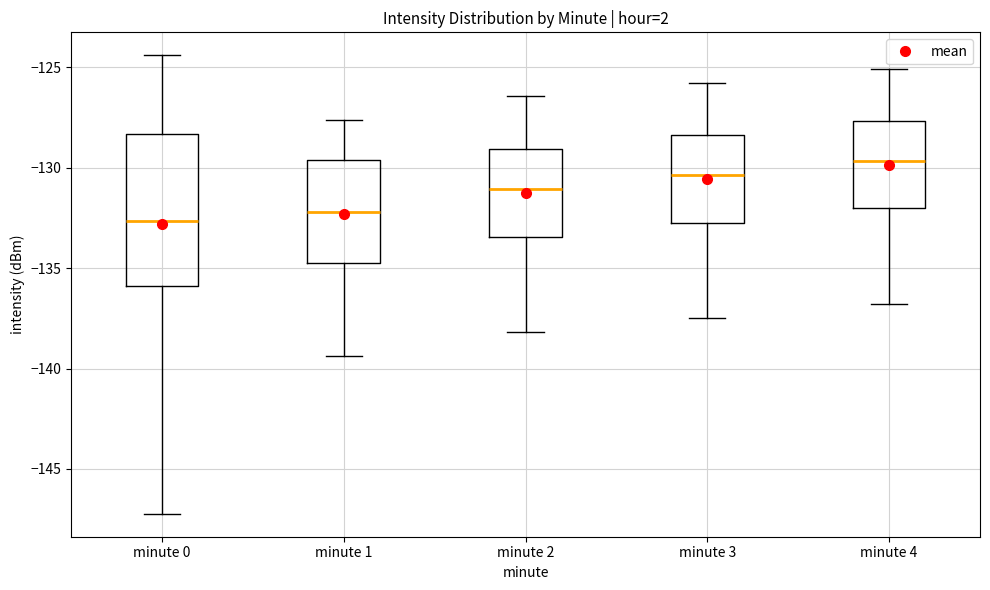

Reading left to right, transcribe this box plot: for each box, give where its median line is, the range the box spans, and where its two whiskers end, as read against the y-axis. The values are not printed on the chart, so give them approximately, as read against the axis.

minute 0: median -132.5, box -136.0 to -128.5, whiskers -147.0 to -124.5
minute 1: median -132.0, box -134.5 to -129.5, whiskers -139.5 to -127.5
minute 2: median -131.0, box -133.5 to -129.0, whiskers -138.0 to -126.5
minute 3: median -130.5, box -132.5 to -128.5, whiskers -137.5 to -126.0
minute 4: median -129.5, box -132.0 to -127.5, whiskers -137.0 to -125.0